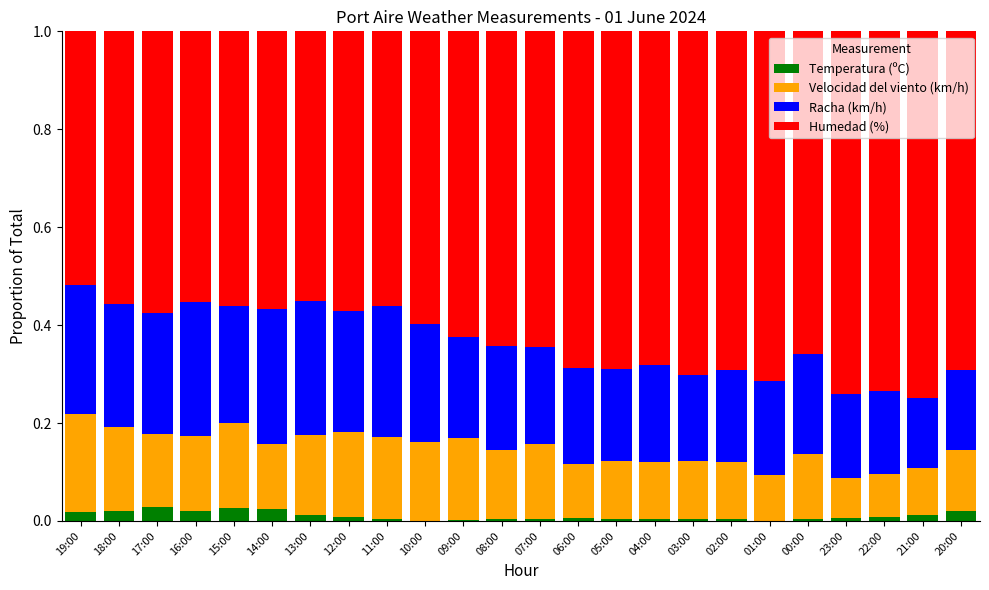

What is the total value across all series at 17:00?

1.0